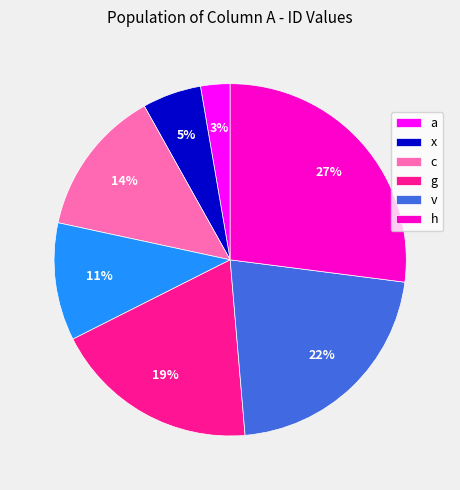

Is there any slice that represents more than half of the pie?

No